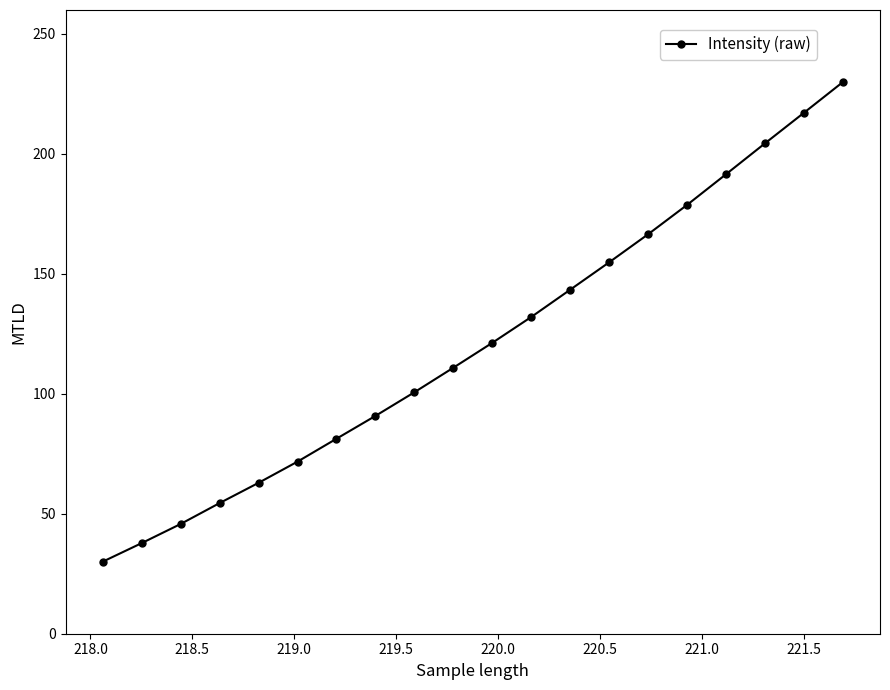

True or false: there are more than 1 points higher than both neighbors.

False